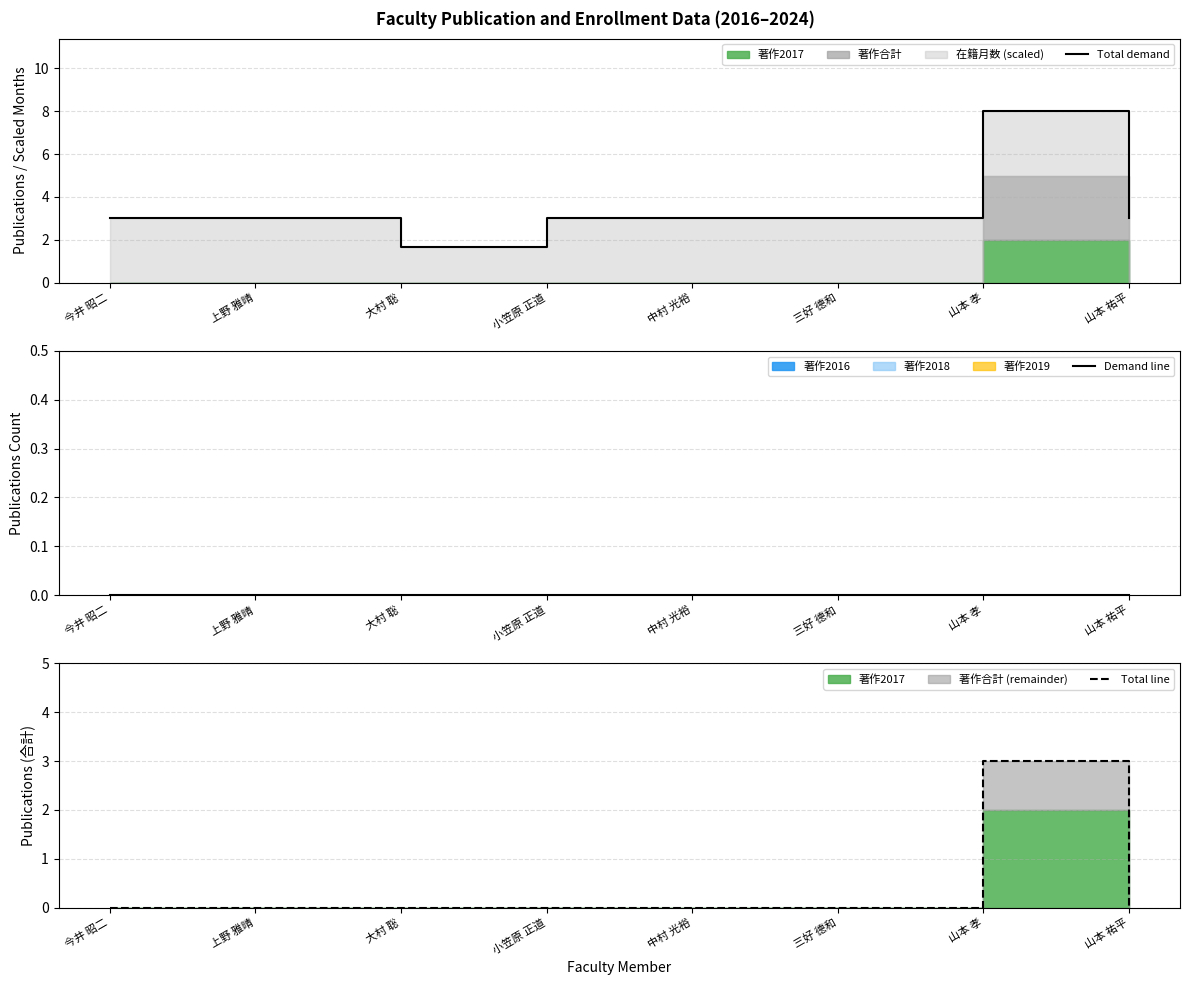

What is the label of the 4th point from the right?

中村 光裕